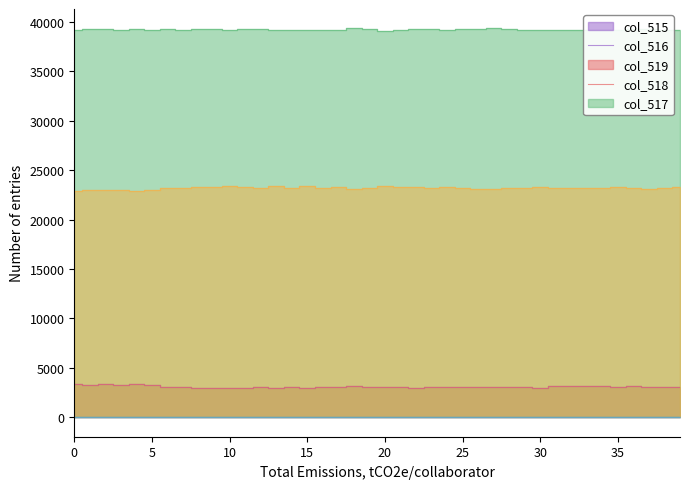

True or false: col_517 and col_518 cross at least once.

False